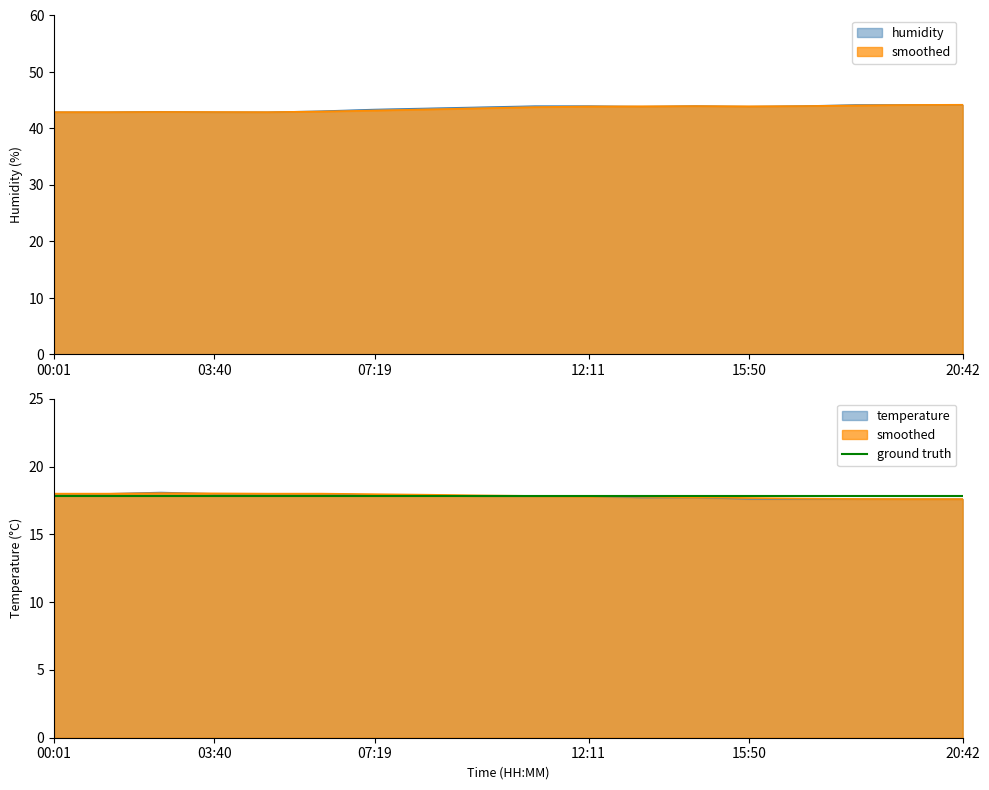

What is the sum of the smoothed_humidity values at 03:40 and 06:06?

85.9